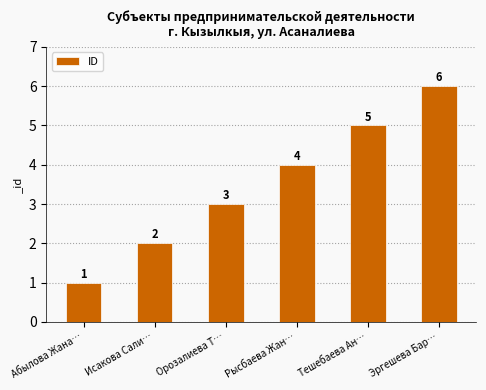

What position from the left is Тешебаева Ан…?

5